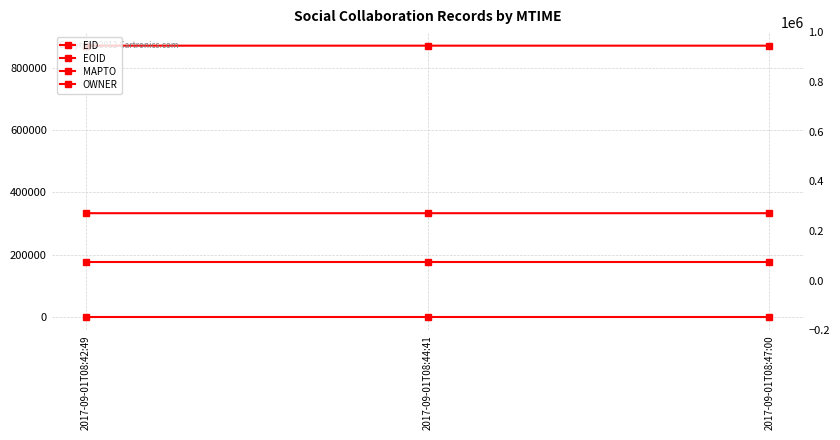

Count the number of categories in the chart.

3